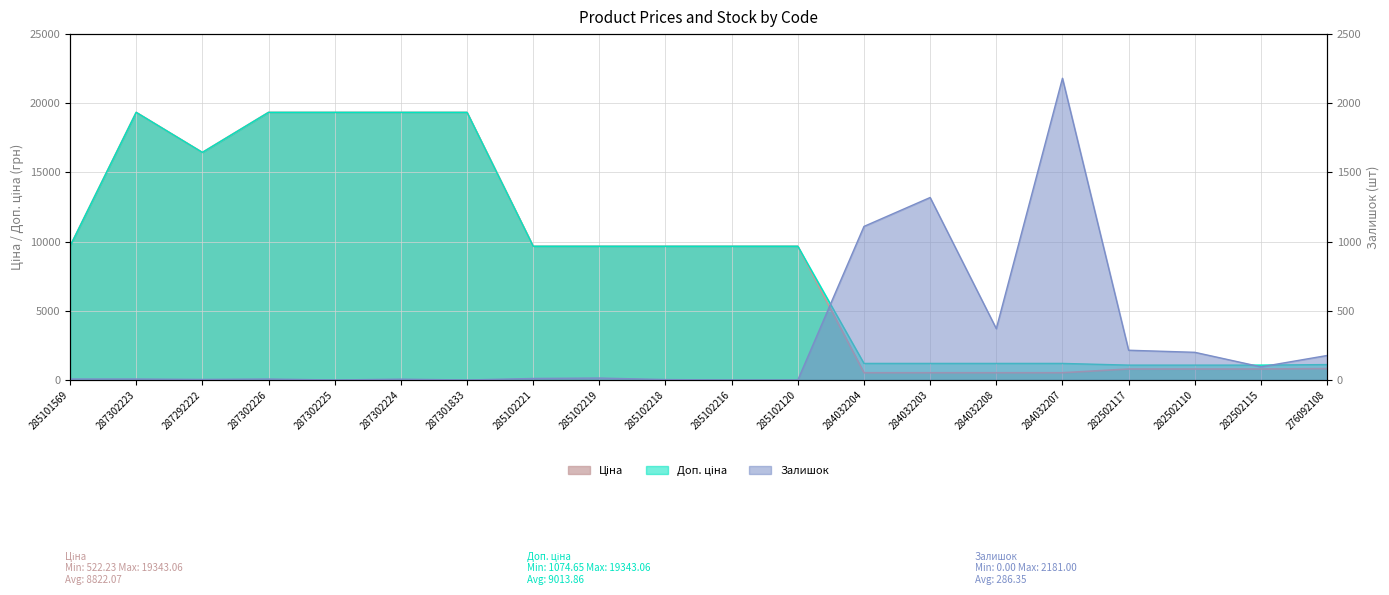

How many data points in Ціна are above 9664?

12